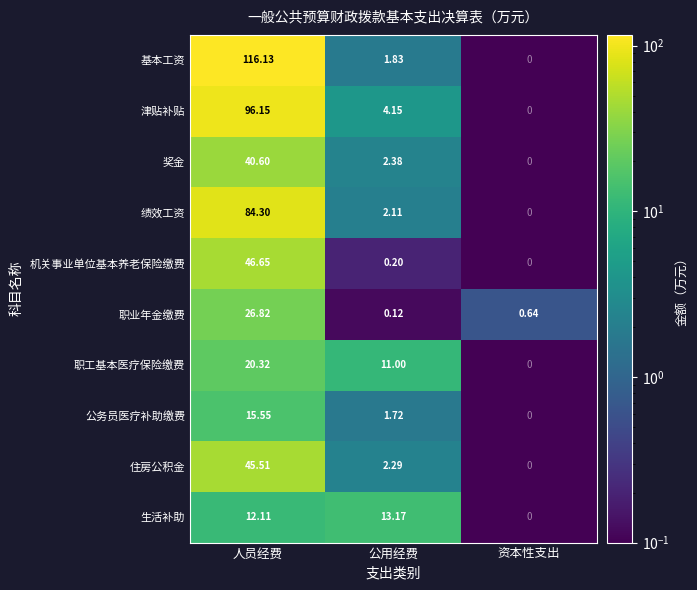

At which label is 职工基本医疗保险缴费 closest to 10?

公用经费